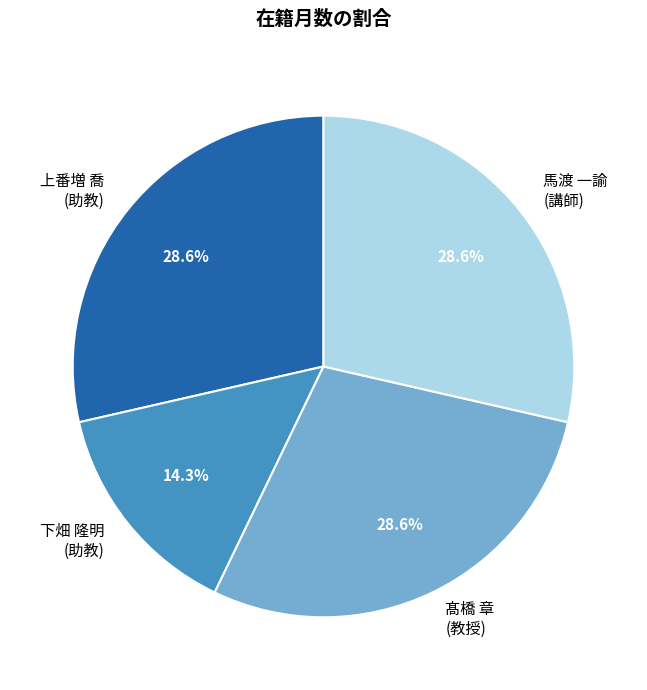

Is 馬渡 一諭 (講師) the majority of the pie?

No